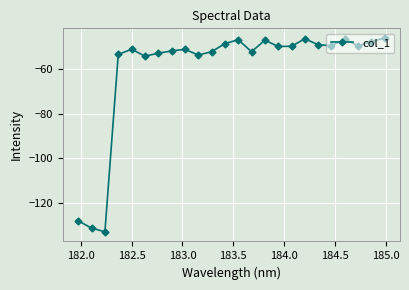

What is the minimum value shown in the chart?

-133.0